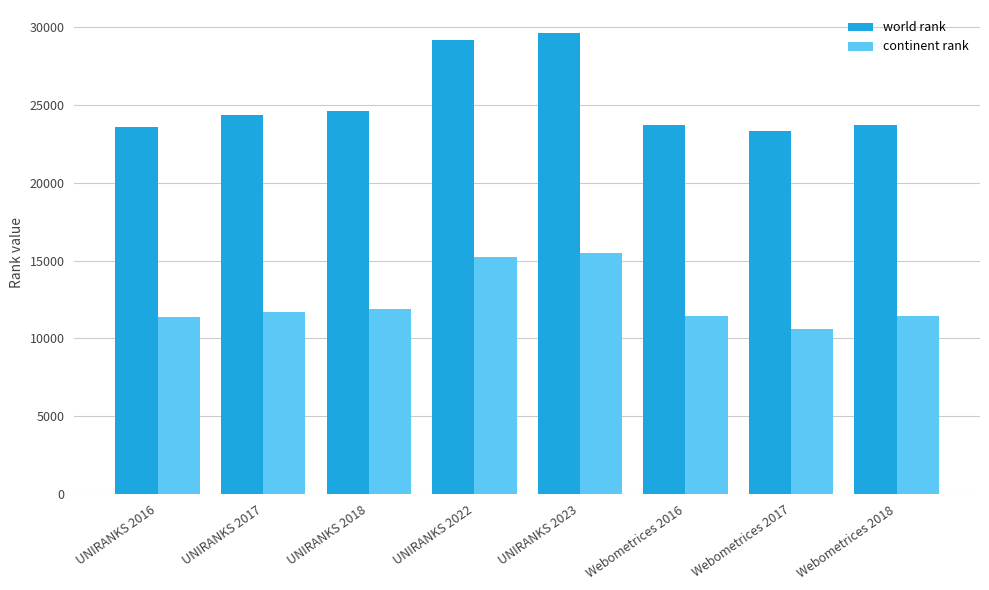

Which series changed the most between UNIRANKS 2023 and Webometrices 2017?

world rank